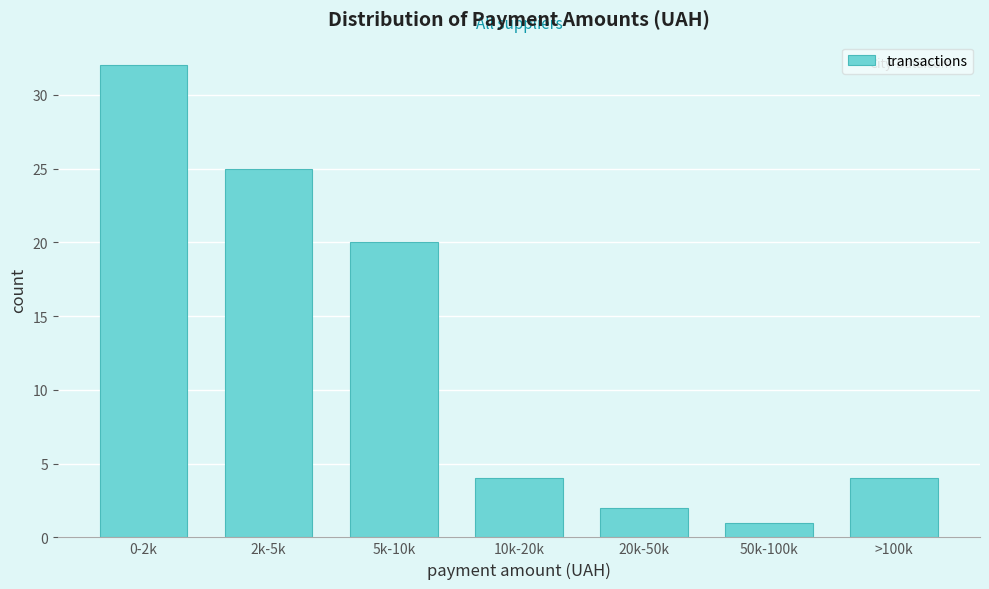

Reading left to right, transcribe all the data shown in this chart.

0-2k=32	2k-5k=25	5k-10k=20	10k-20k=4	20k-50k=2	50k-100k=1	>100k=4